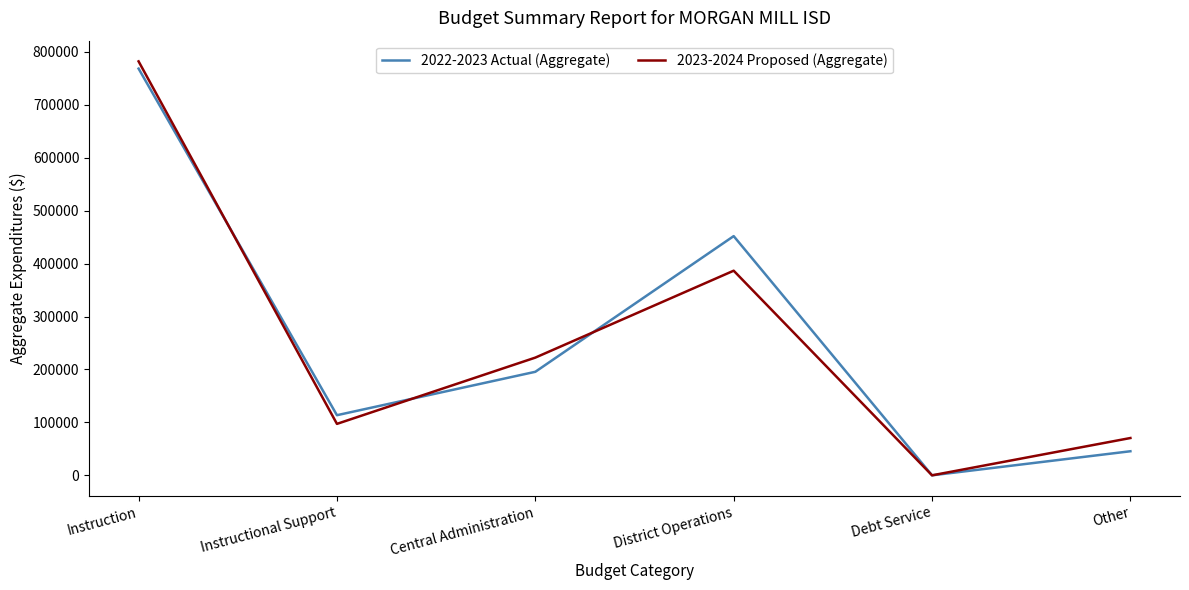

Which series changed the most between Instruction and Instructional Support?

2023-2024 Proposed (Aggregate)